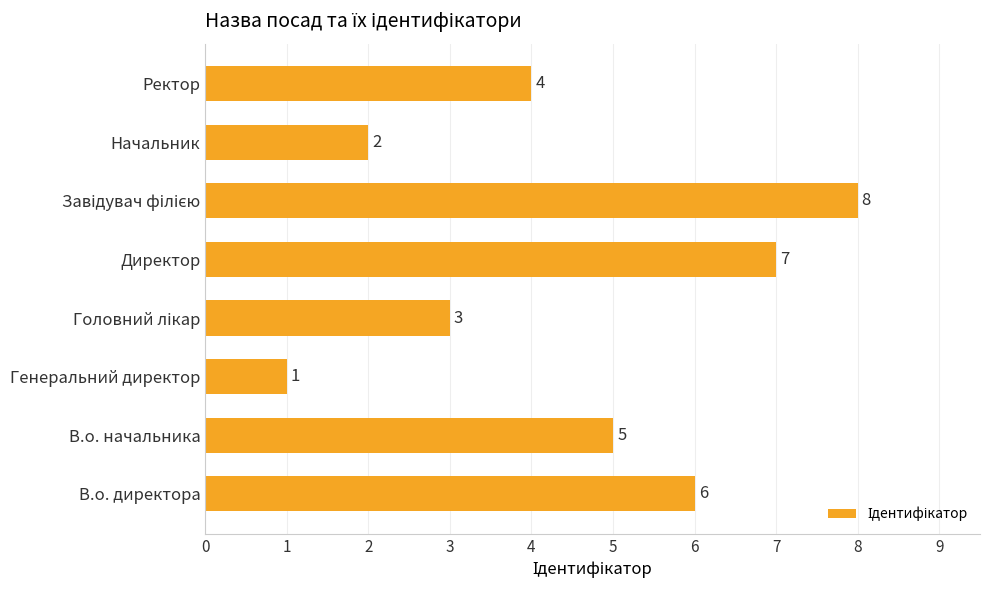

What is the maximum value shown in the chart?

8